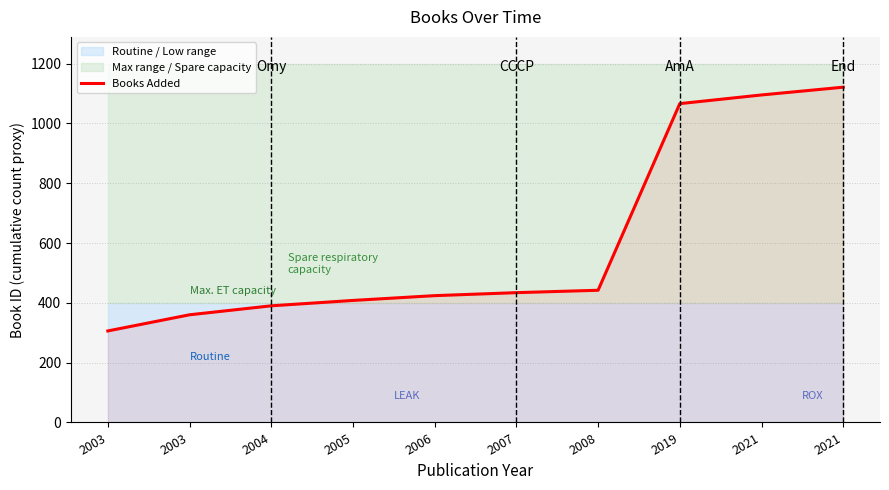

What is the change in value from 2006 to 2008?

+18